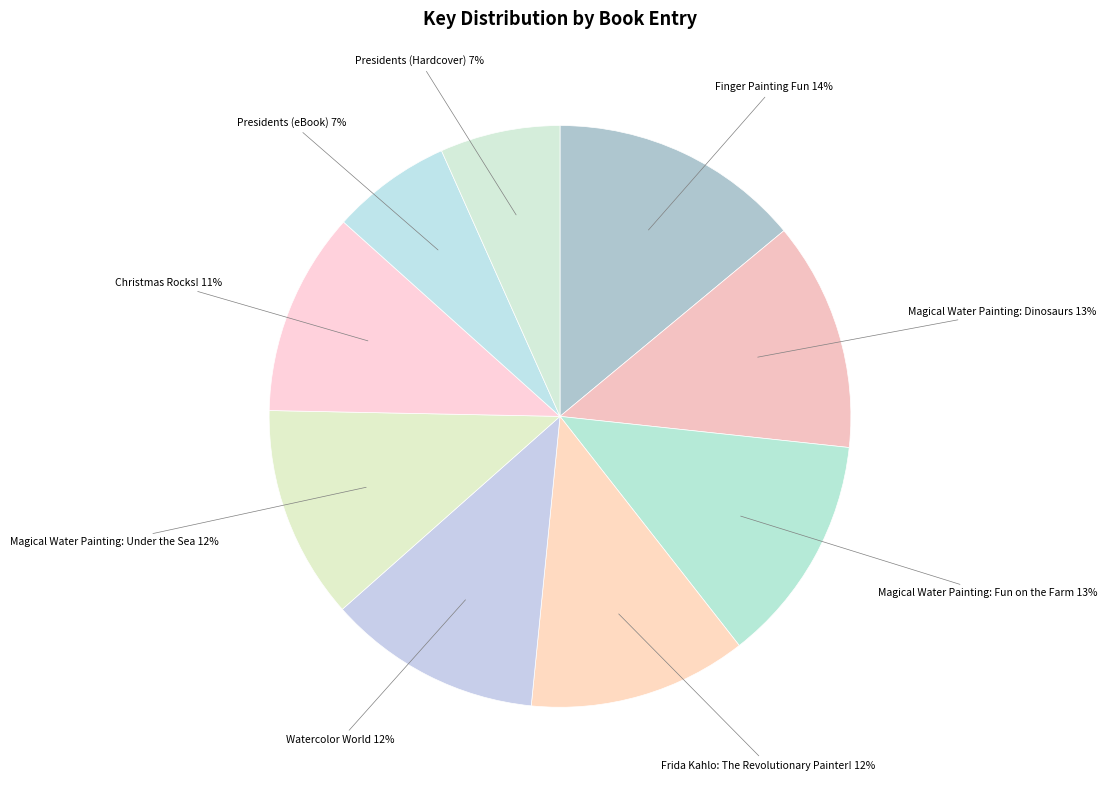

To the nearest percent, what is the average slice percentage?

11%